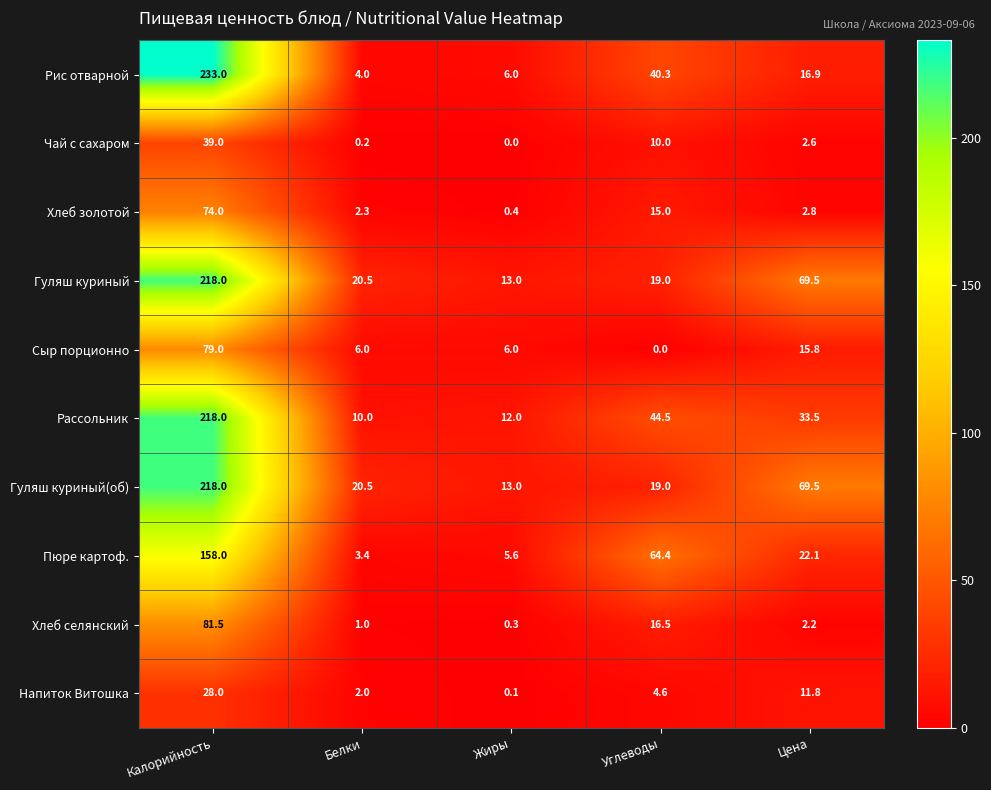

The value of Гуляш куриный(об) at Жиры is 13.0. True or false?

True